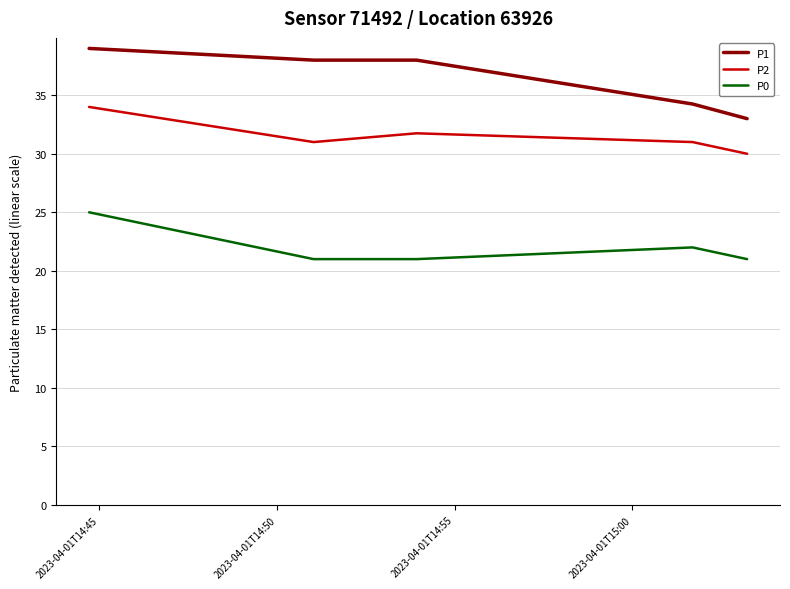

What is the highest value of the P1 series?

39.0